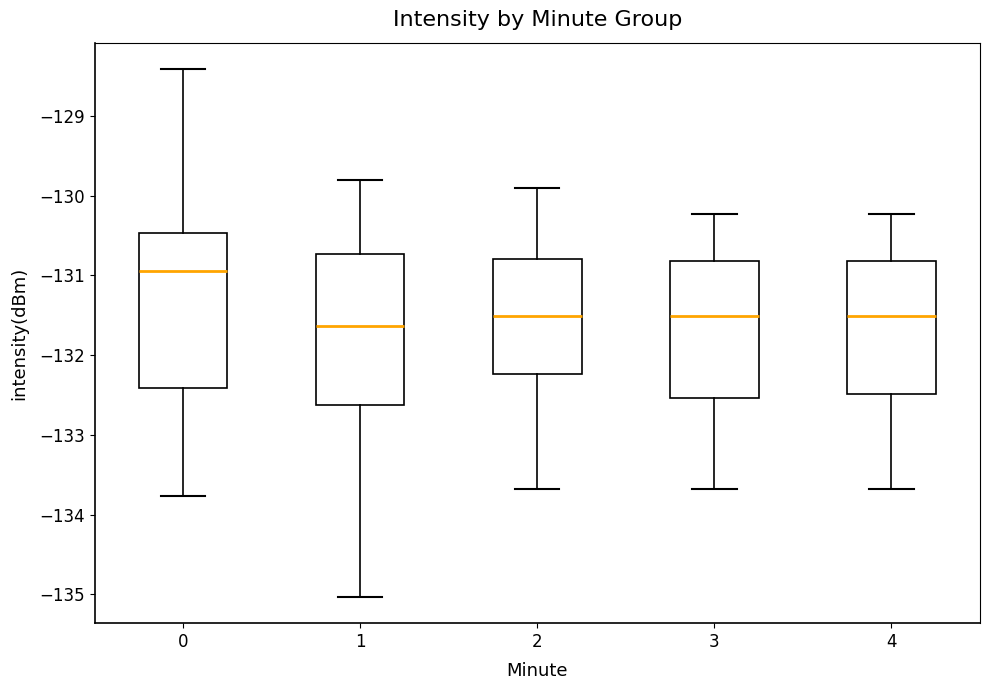

Reading left to right, read every box against the y-axis: the position of its median line, the range the box covers, and the ends of its whiskers. The values are not printed on the chart, so give them approximately, as read against the axis.

0: median -130.9, box -132.4 to -130.5, whiskers -133.8 to -128.4
1: median -131.6, box -132.6 to -130.7, whiskers -135.0 to -129.8
2: median -131.5, box -132.2 to -130.8, whiskers -133.7 to -129.9
3: median -131.5, box -132.5 to -130.8, whiskers -133.7 to -130.2
4: median -131.5, box -132.5 to -130.8, whiskers -133.7 to -130.2